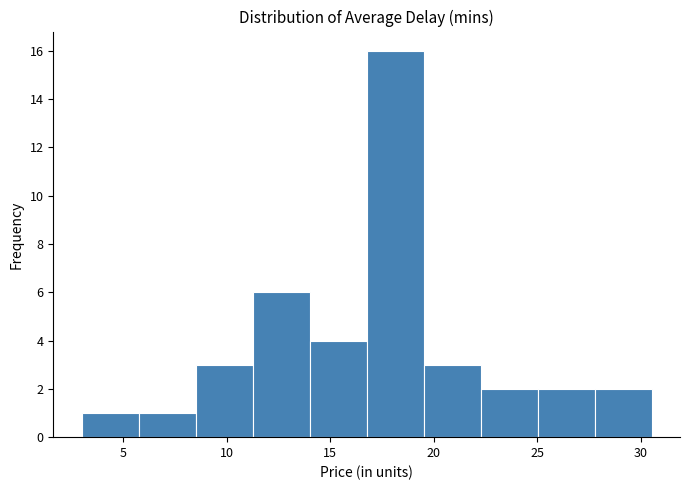

How tall is the bar that spans 6.0 to 8.5 on the x-axis? Neither the bar edges nor the heights are printed on the chart, so give them approximately, as read against the axes.

1